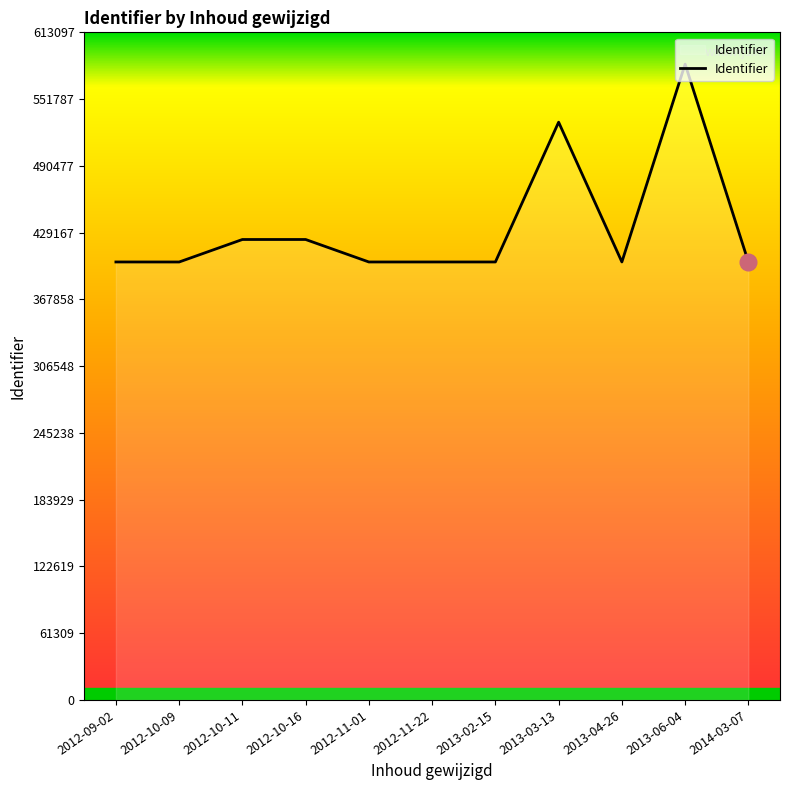

What is the smallest value displayed?

402182